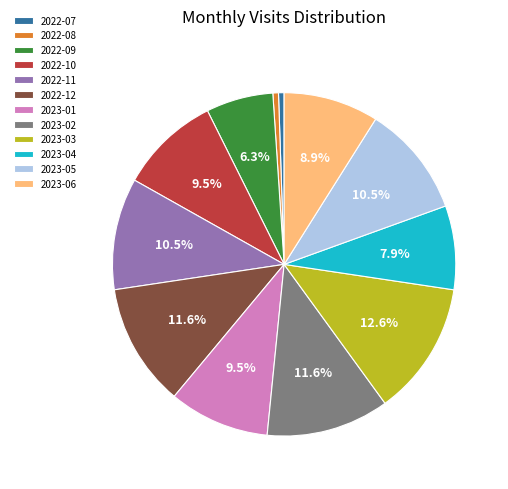

To the nearest percent, what is the difference between the largest and smallest slice percentages?

12%